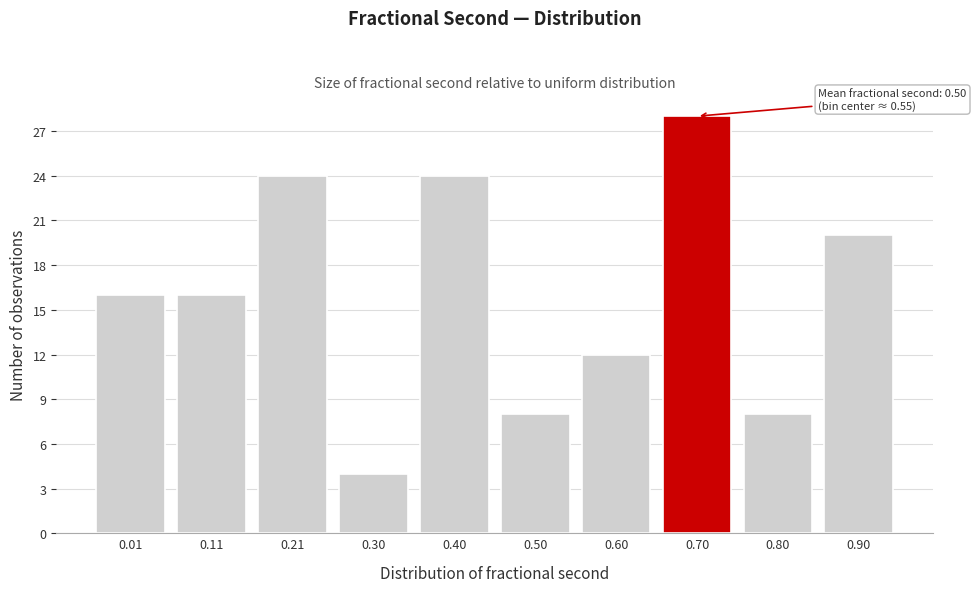

Reading left to right, list all the values displayed in this chart.

16	16	24	4	24	8	12	28	8	20